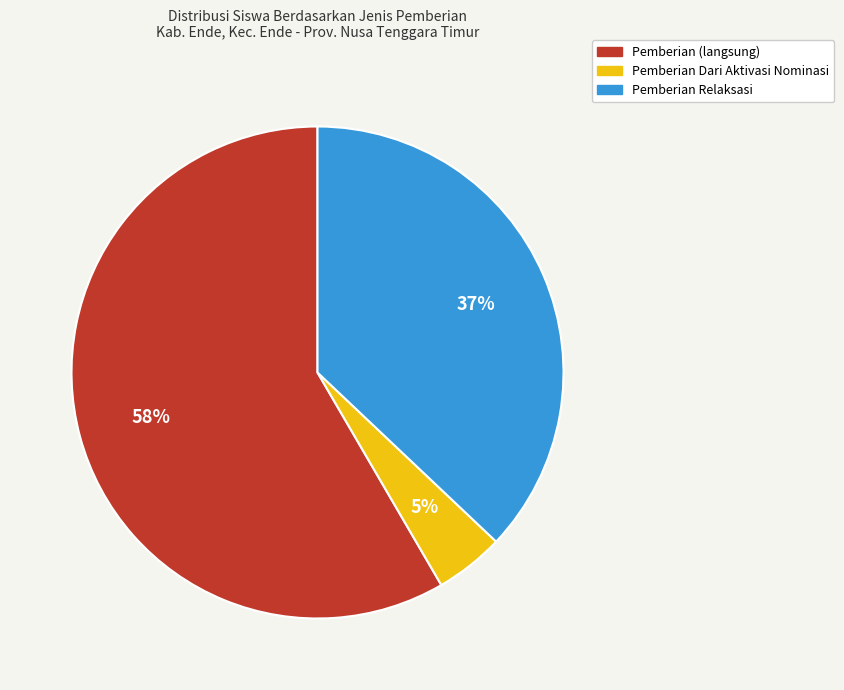

Is there a majority slice in this chart?

Yes